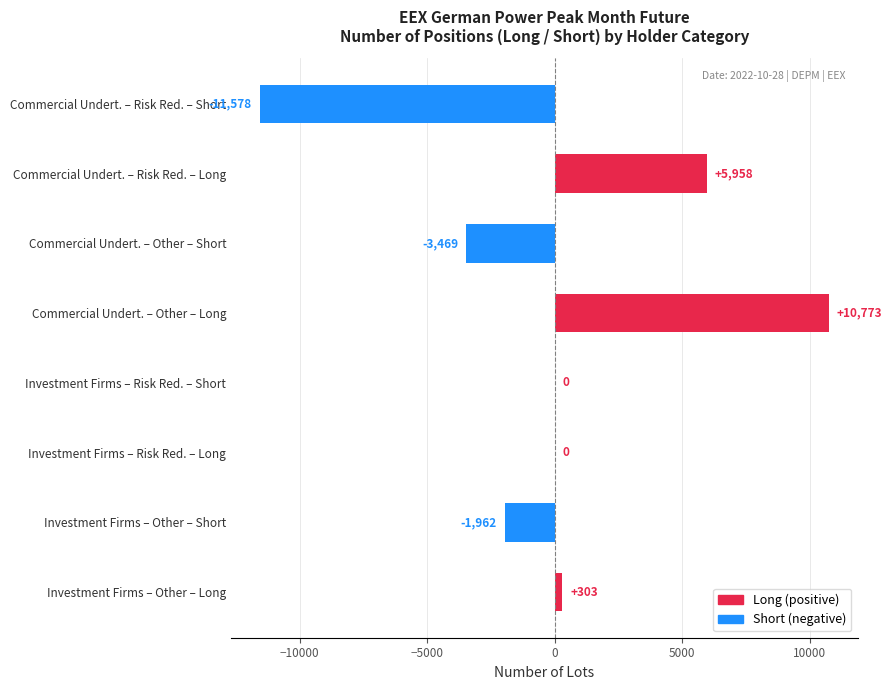

What is the sum of all values?

25